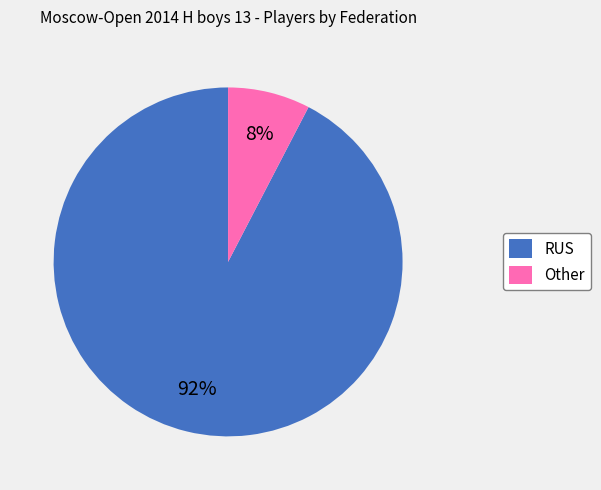

Combined, do Other and RUS account for over 50%?

Yes